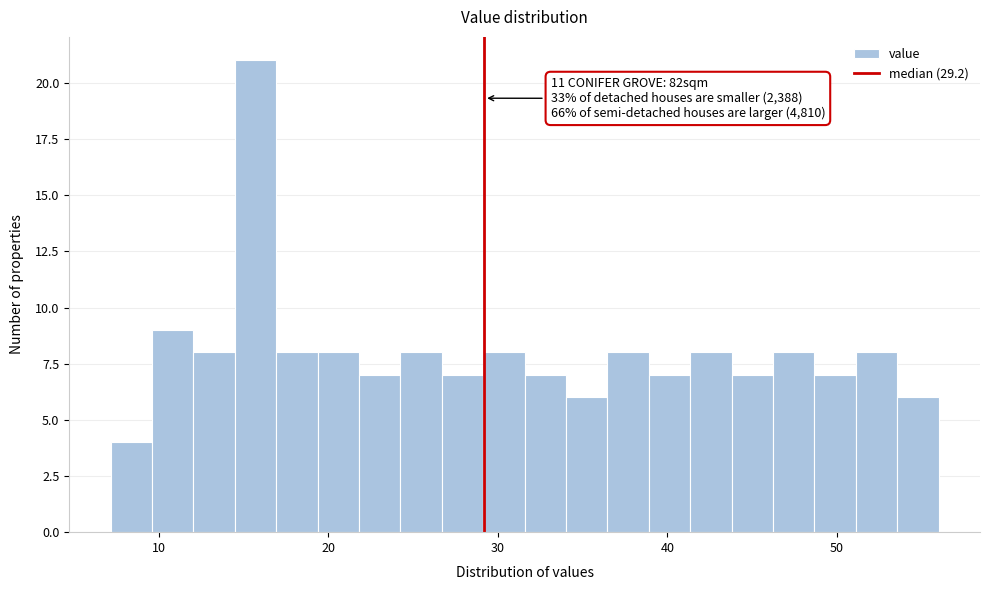

Around what value on the x-axis is the tallest bar? Give the approximate position of its centre, as read against the axis.

16